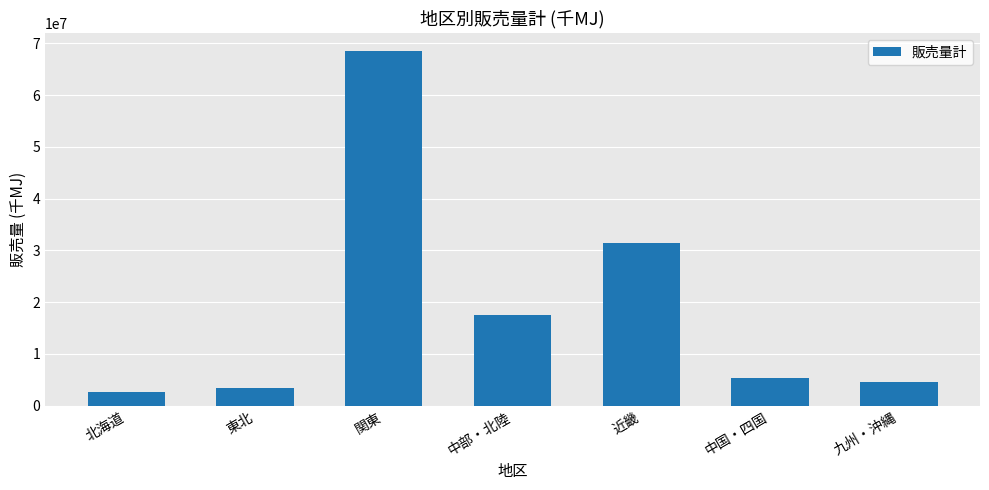

What value does the data have at 九州・沖縄?

4539039